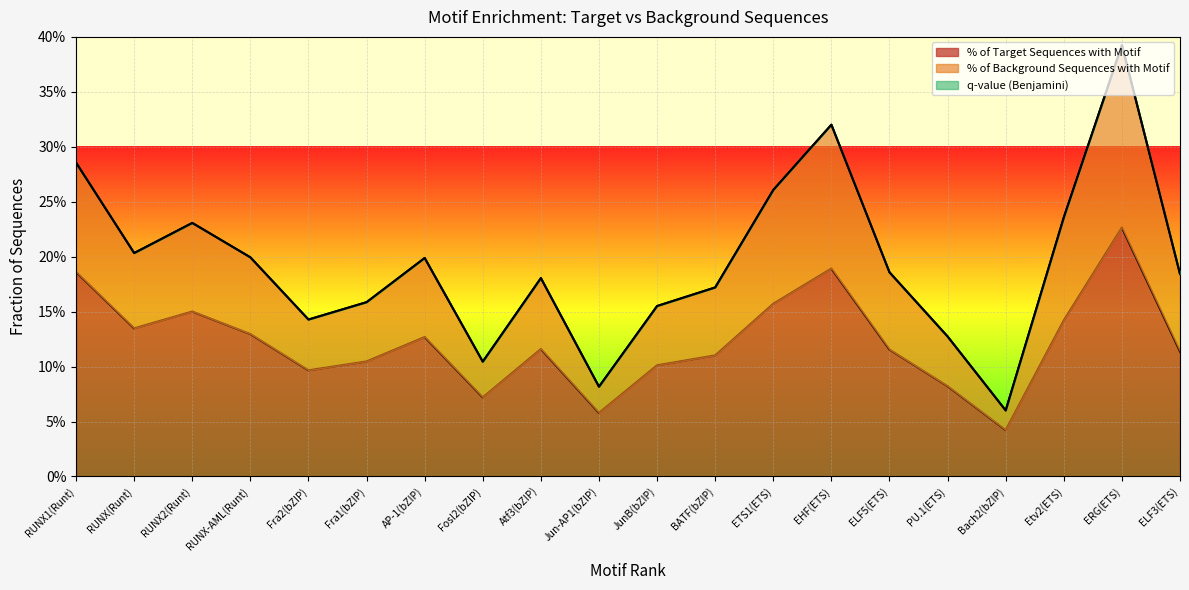

True or false: % of Target Sequences with Motif and % of Background Sequences with Motif intersect in this chart.

False